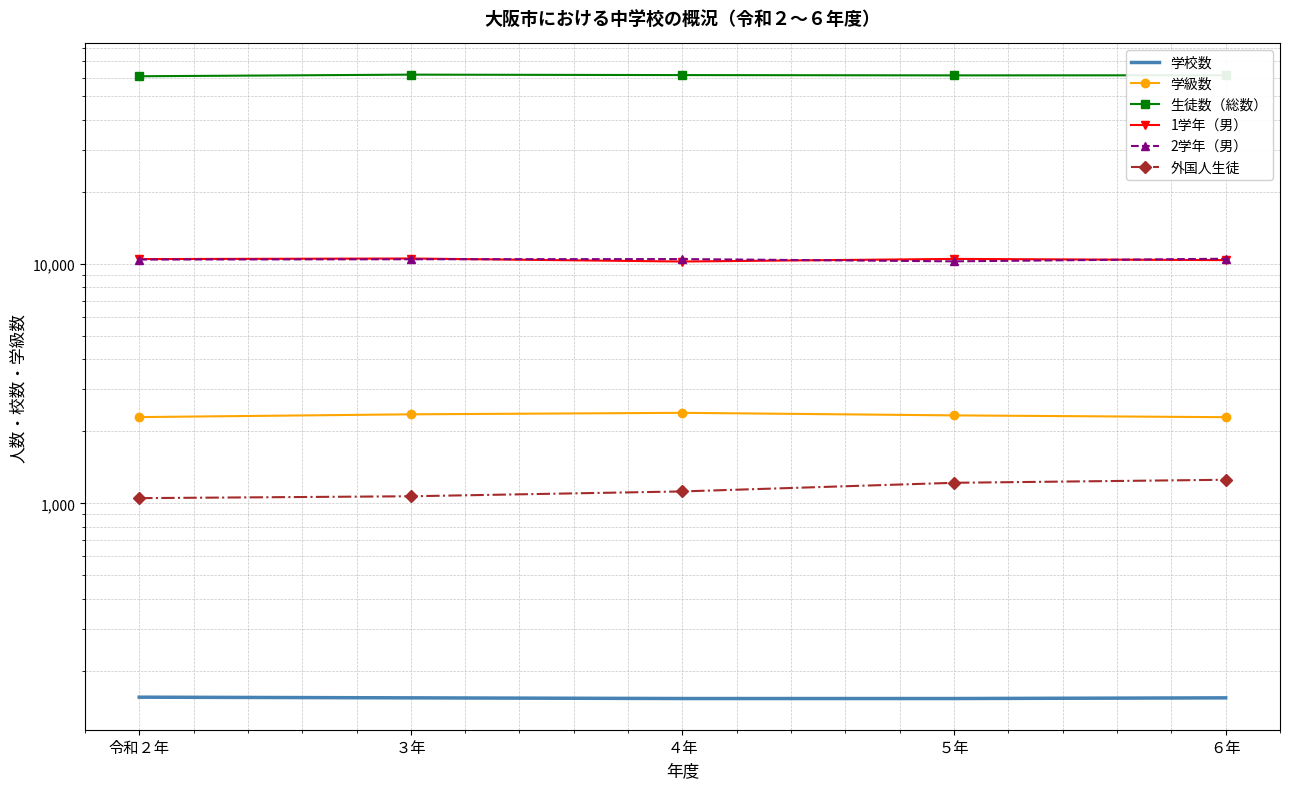

What is the total value across all series at ４年?

85783